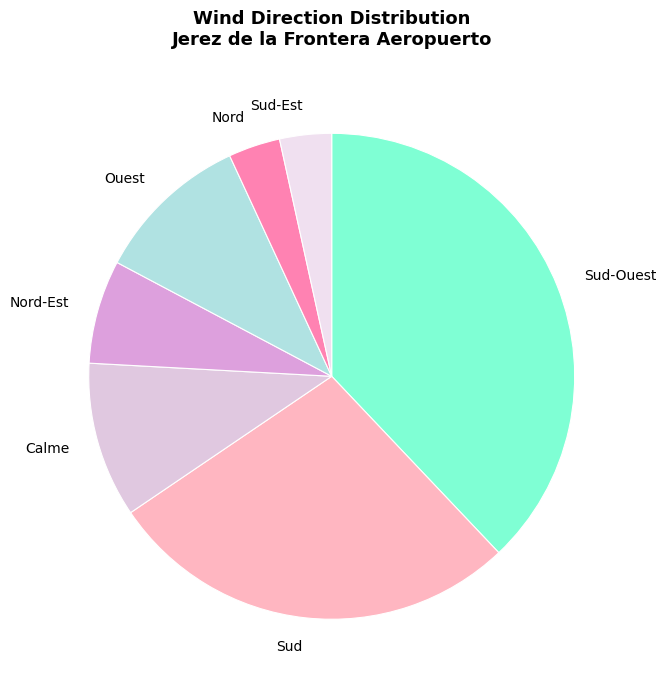

How many segments does this pie chart have?

7